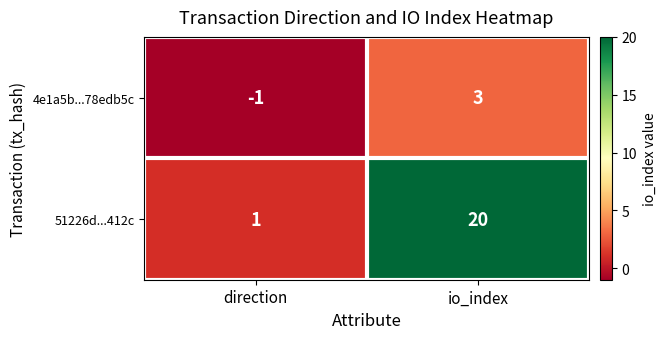

Which series has the widest spread of values?

51226d...412c